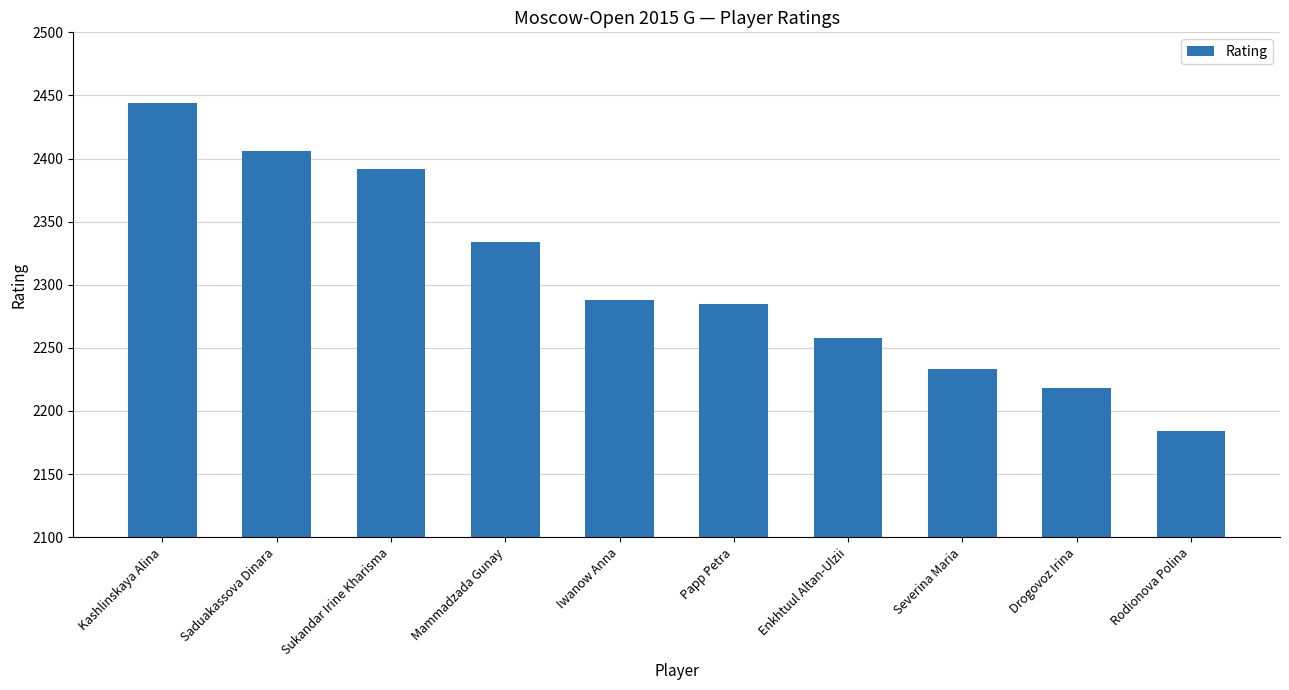

What position from the right is Iwanow Anna?

6